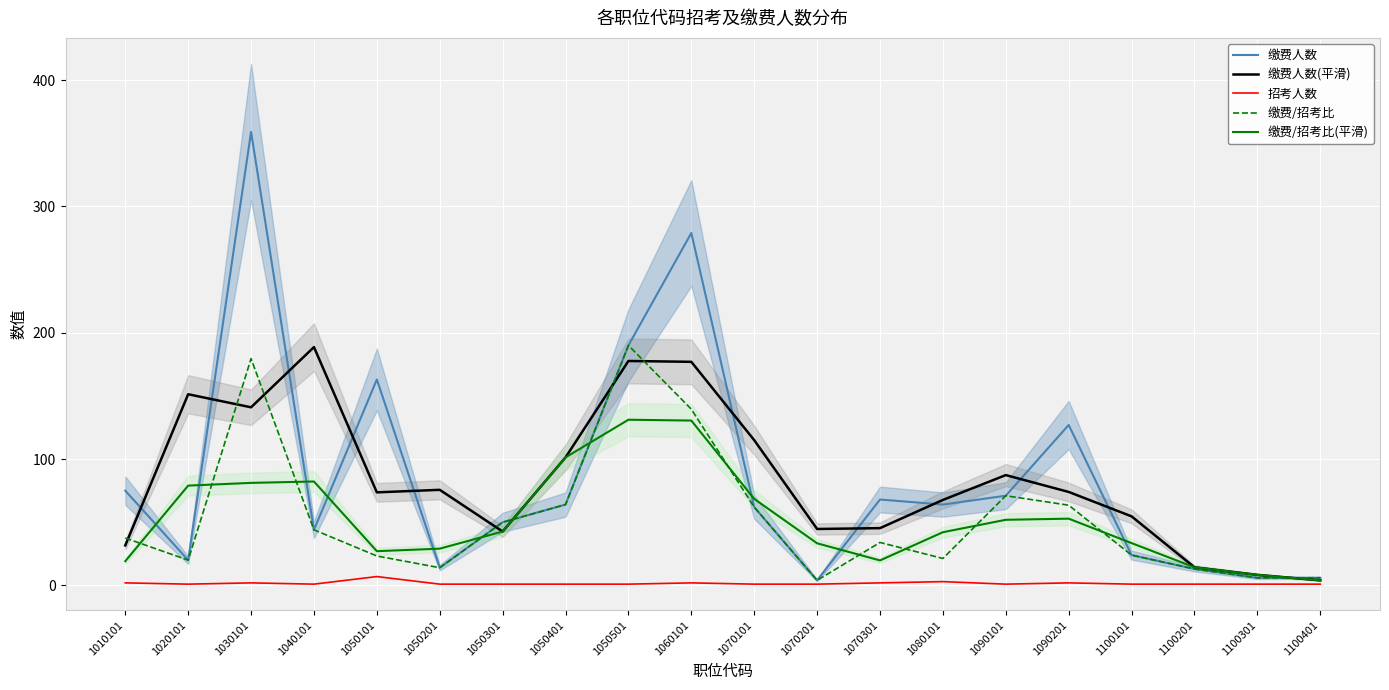

What is the value of the 缴费人数 point at the 5th from the left?

163.0